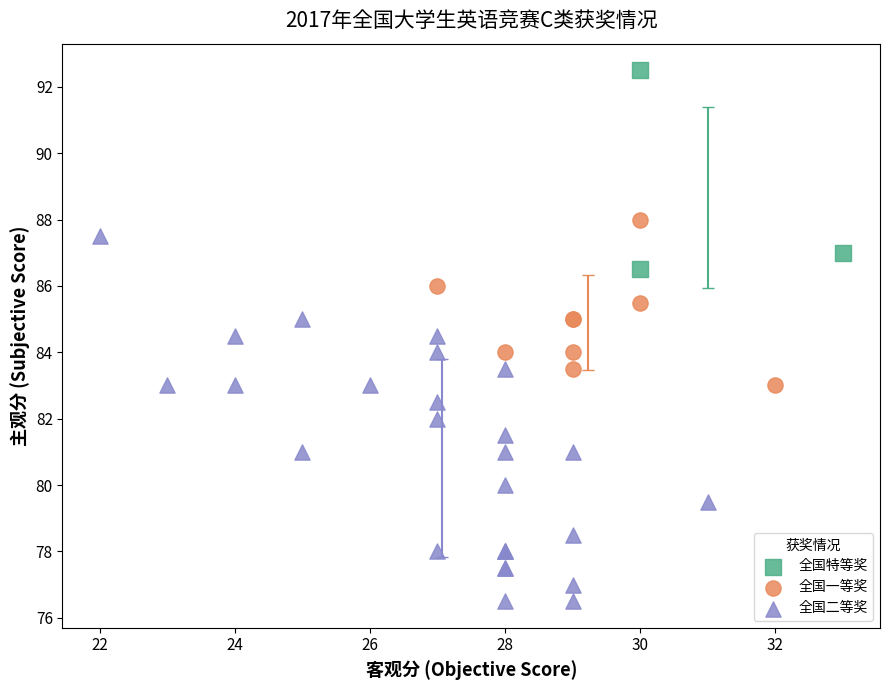

Which series reaches the maximum Y coordinate?

全国特等奖